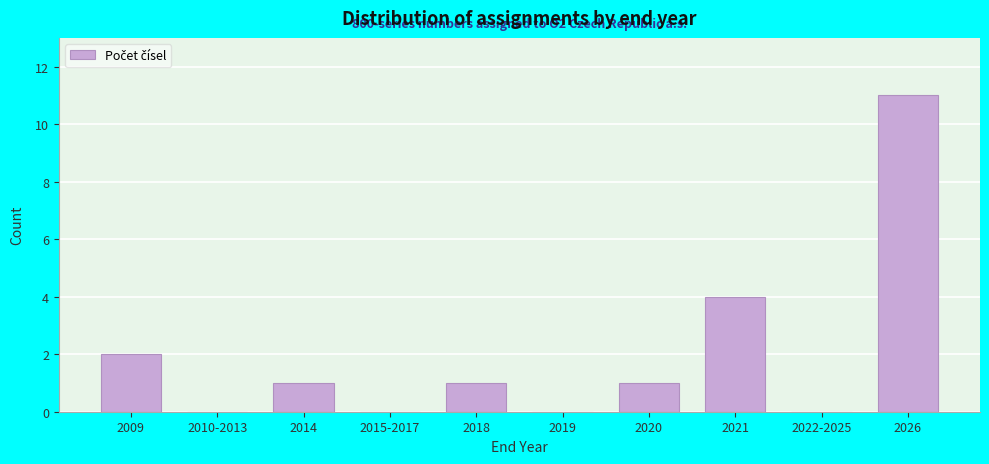

Reading right to left, what are all the values shown in this chart?

2026=11	2022-2025=0	2021=4	2020=1	2019=0	2018=1	2015-2017=0	2014=1	2010-2013=0	2009=2